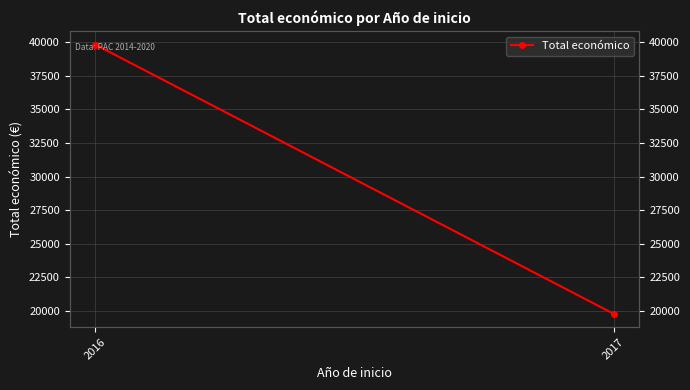

Approximately how many times larger is the value at 2016 compared to 2017?

2.0